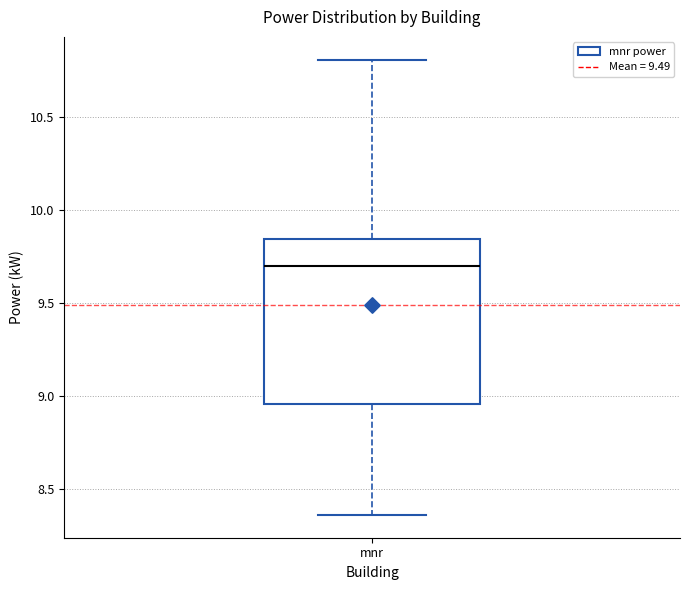

Transcribe this box plot: give where the median line is, the range the box spans, and where the two whiskers end, as read against the y-axis. The values are not printed on the chart, so give them approximately, as read against the axis.

median 9.70, box 8.95 to 9.85, whiskers 8.35 to 10.80